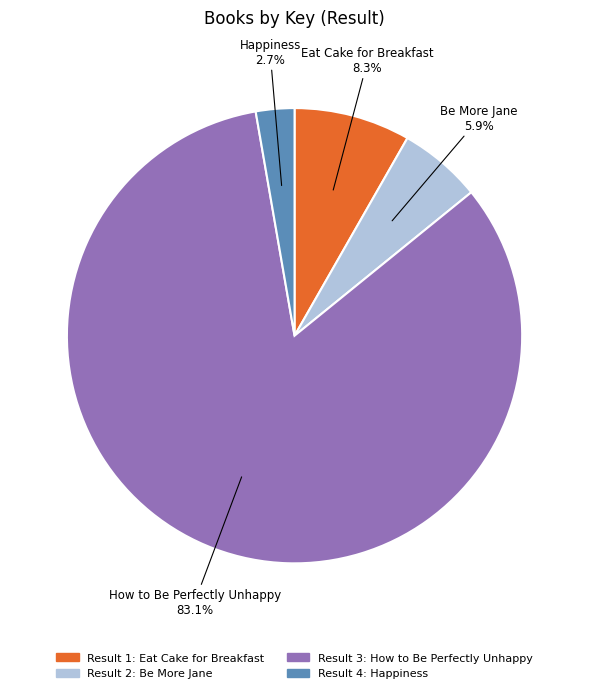

Between Be More Jane and Eat Cake for Breakfast, which is larger?

Eat Cake for Breakfast